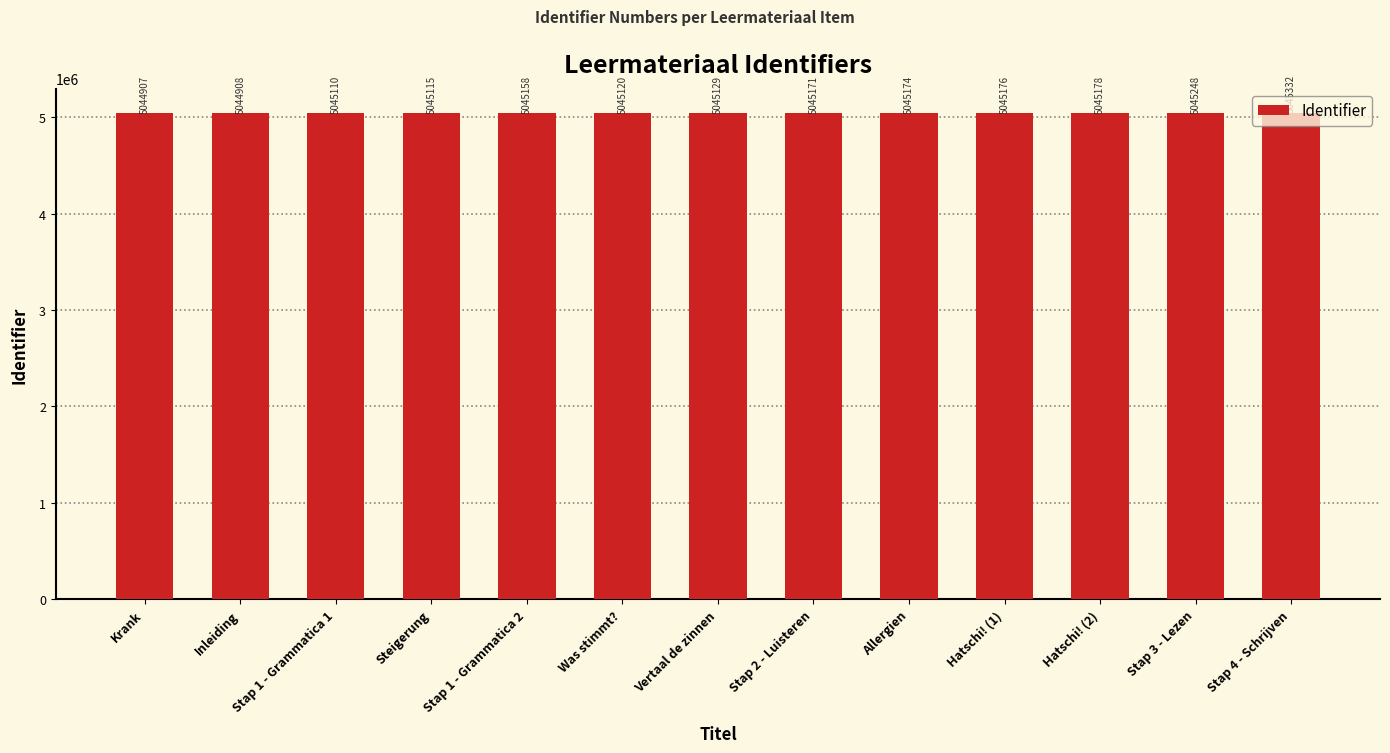

Rank the categories by value from highest to lowest.

Stap 4 - Schrijven, Stap 3 - Lezen, Hatschi! (2), Hatschi! (1), Allergien, Stap 2 - Luisteren, Stap 1 - Grammatica 2, Vertaal de zinnen, Was stimmt?, Steigerung, Stap 1 - Grammatica 1, Inleiding, Krank